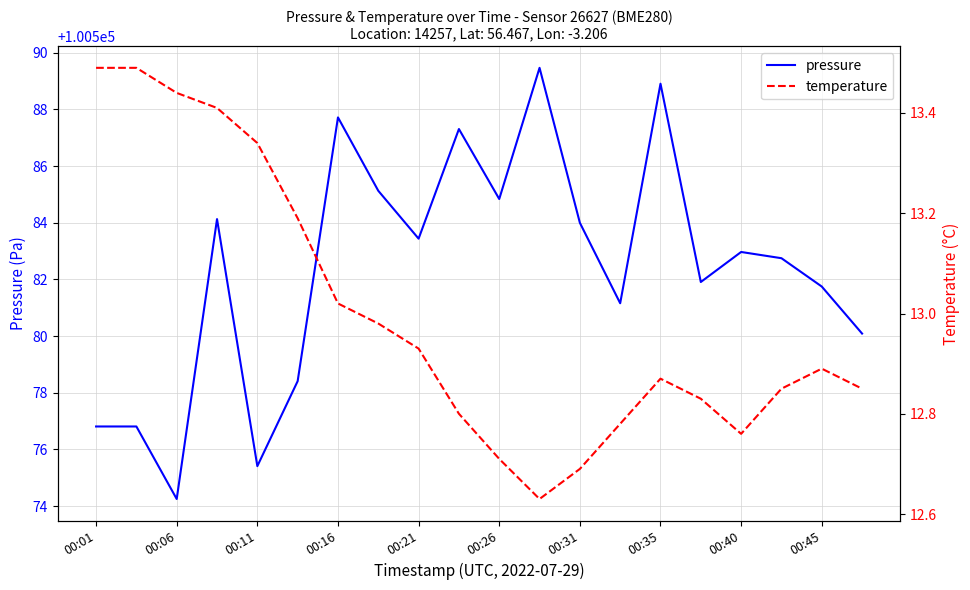

How many interior local valleys does the pressure series have?

6